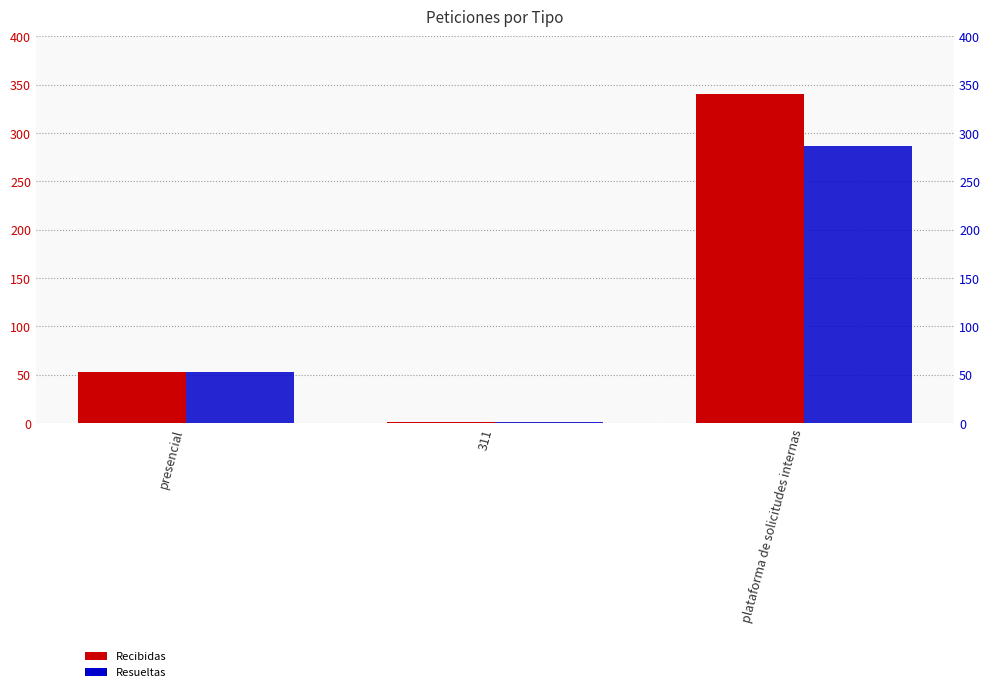

At which category does the chart reach its peak across all series?

plataforma de solicitudes internas